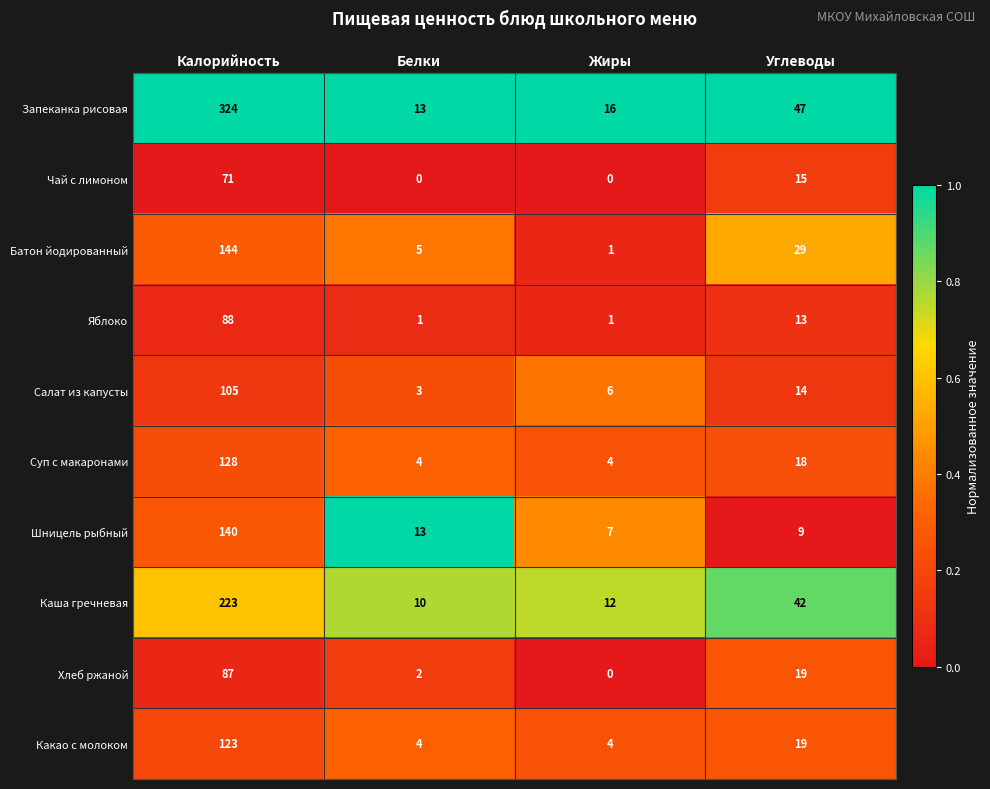

What is the difference between the maximum and minimum values in the Какао с молоком series?

119